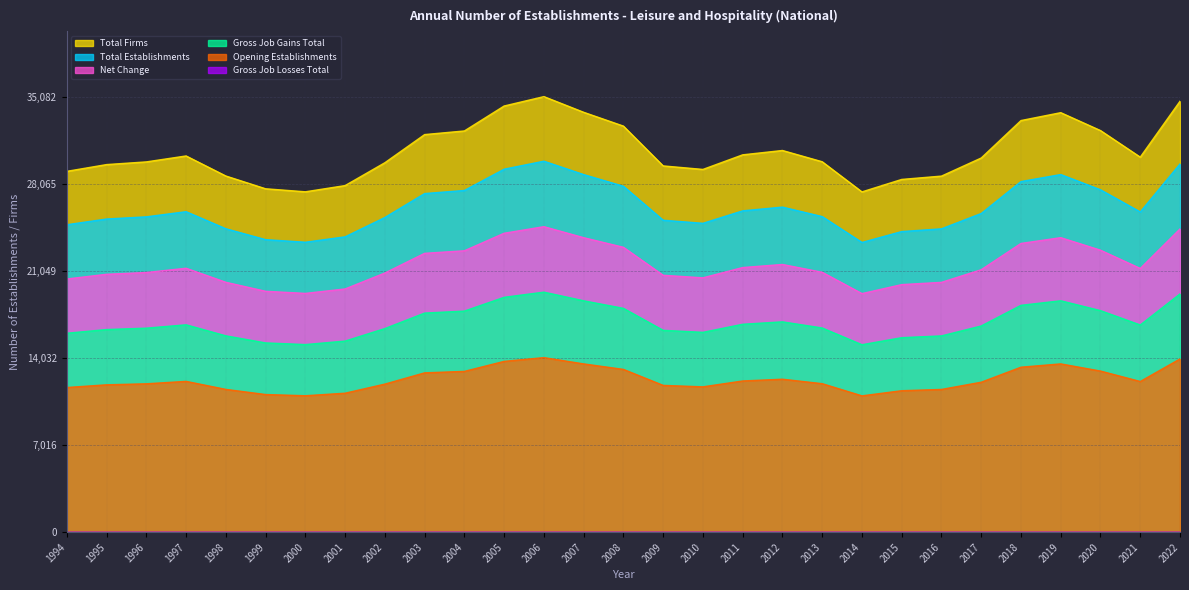

What is the highest value of the Gross Job Gains Total series?

19334.2